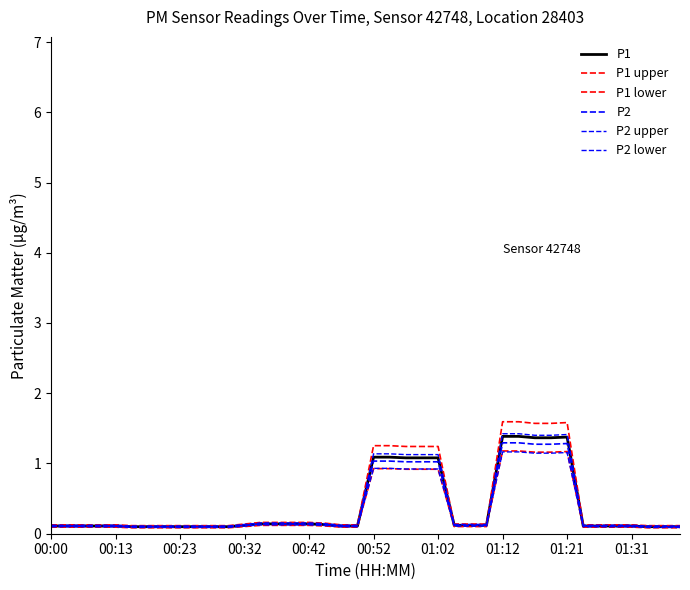

What is the minimum value for P2?

0.1